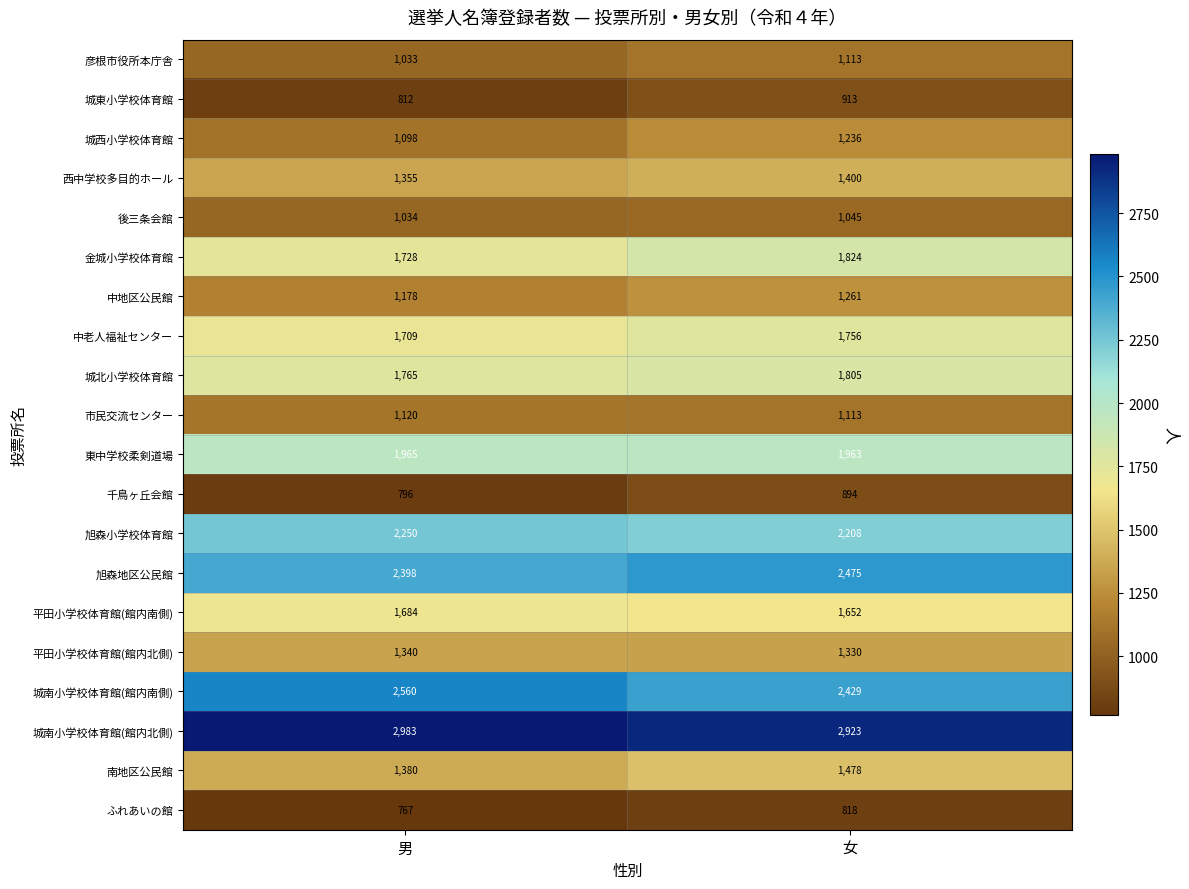

The value of 城西小学校体育館 at 女 is 699. True or false?

False